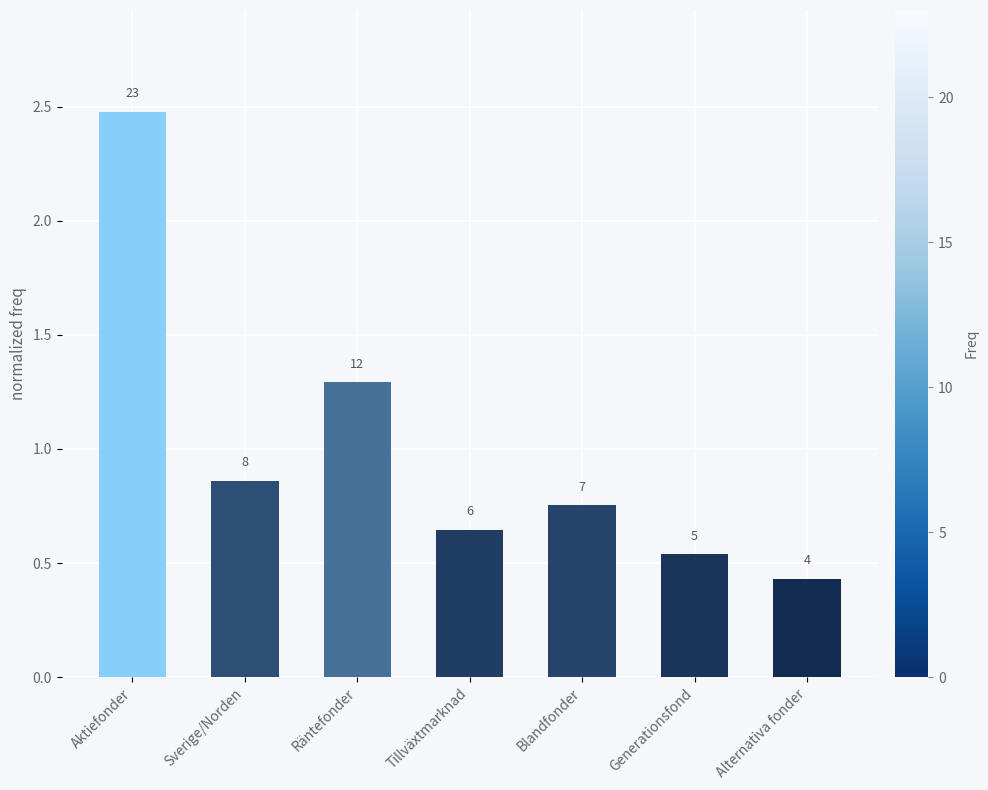

At which label is the value closest to 1?

Sverige/Norden